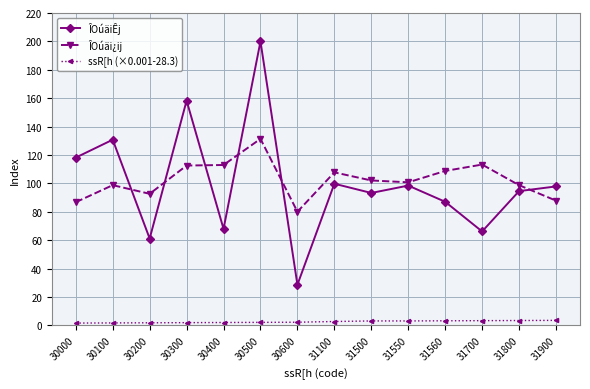

Rank the series by their maximum value, from lowest to highest.

ssR[h (×0.001-28.3), ÎOúäi¿ij, ÎOúäiÊj